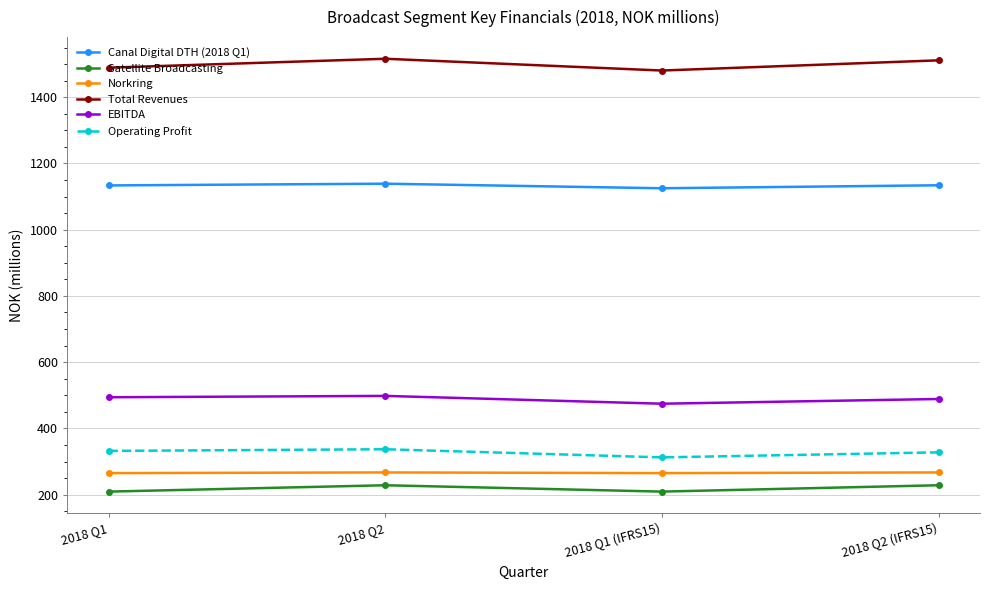

True or false: Satellite Broadcasting and Total Revenues cross at least once.

False